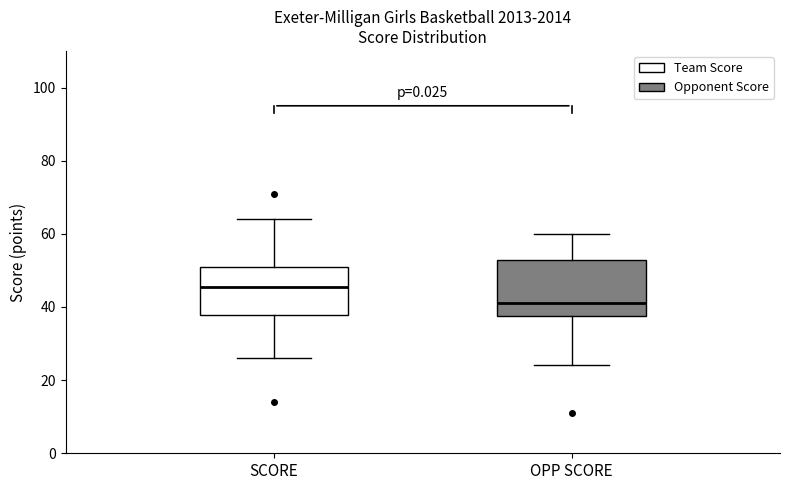

Reading left to right, read every box against the y-axis: the position of its median line, the range the box covers, and the ends of its whiskers. The values are not printed on the chart, so give them approximately, as read against the axis.

SCORE: median 46, box 38 to 52, whiskers 26 to 64
OPP SCORE: median 42, box 38 to 52, whiskers 24 to 60